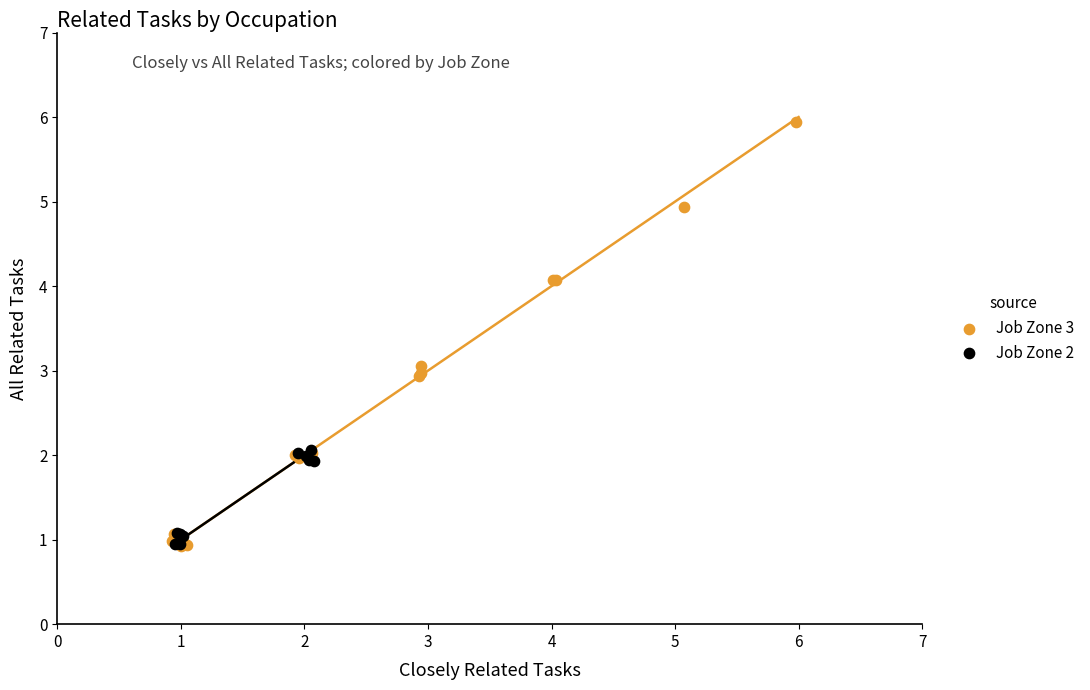

What are all the series names shown in the legend?

Job Zone 3, Job Zone 2